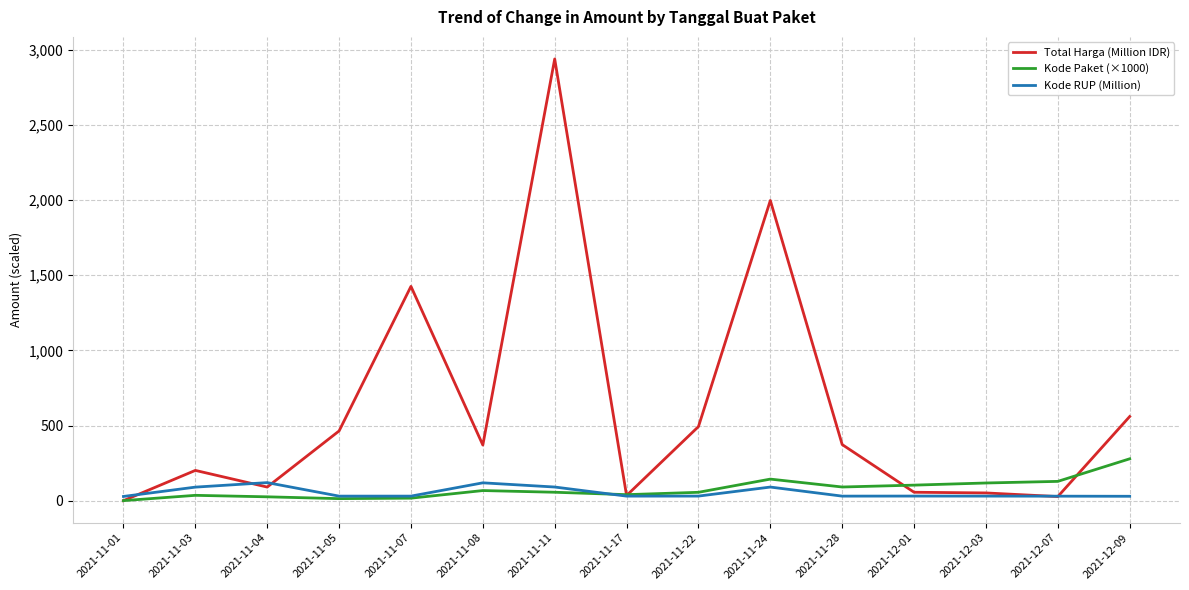

At which label does Total Harga (Million IDR) reach its minimum?

2021-11-01